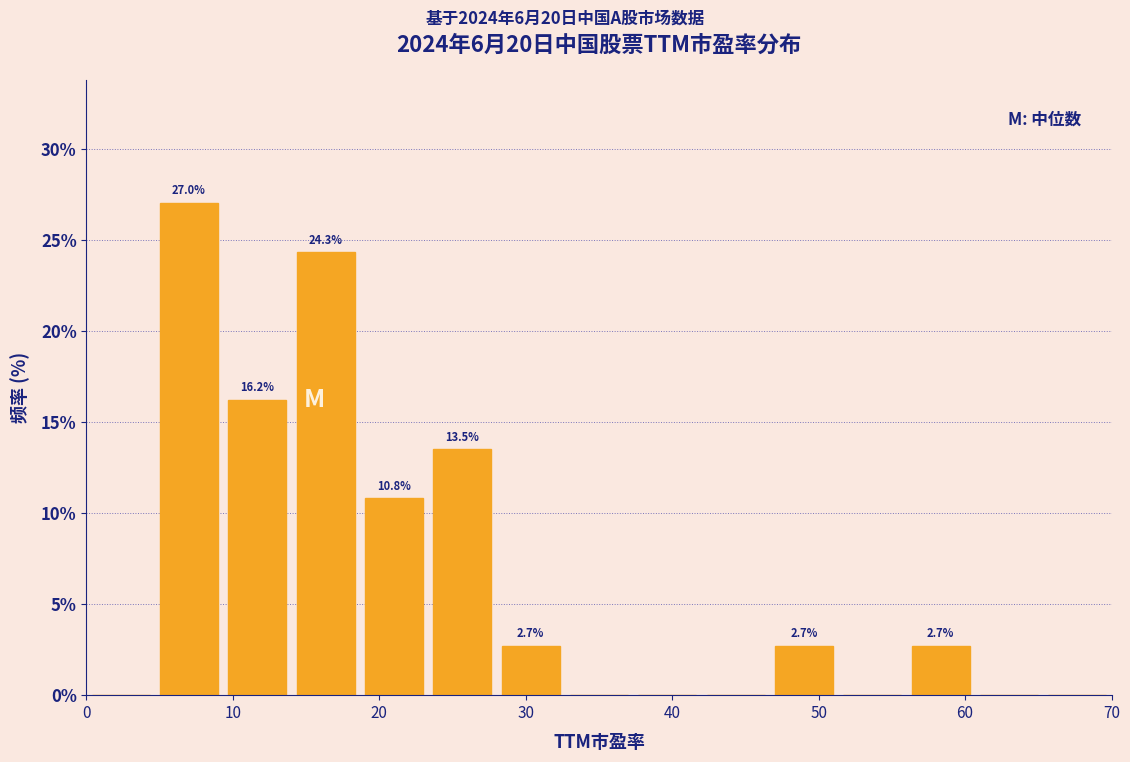

Which range on the x-axis has the tallest bar?

5 to 9